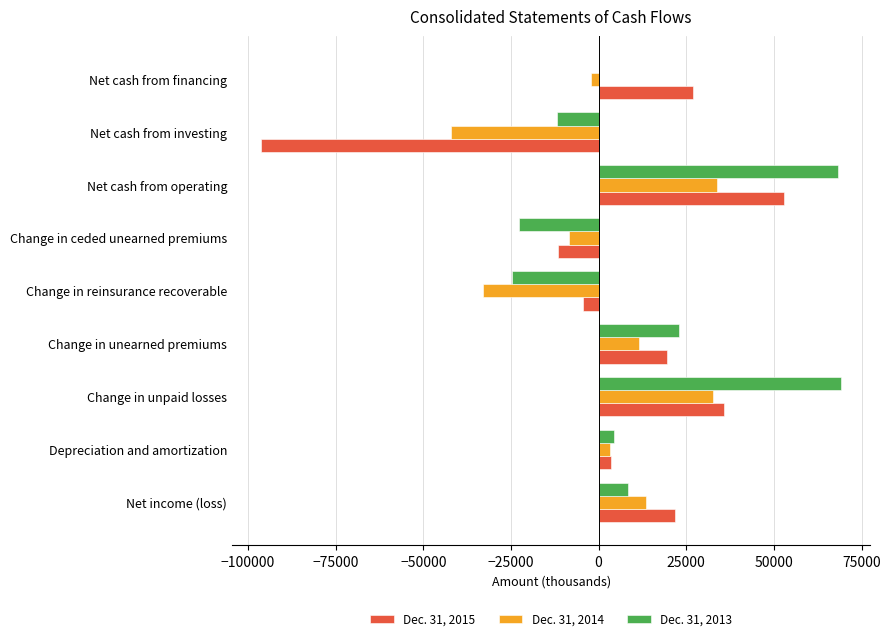

What is the maximum value shown in the chart?

69224